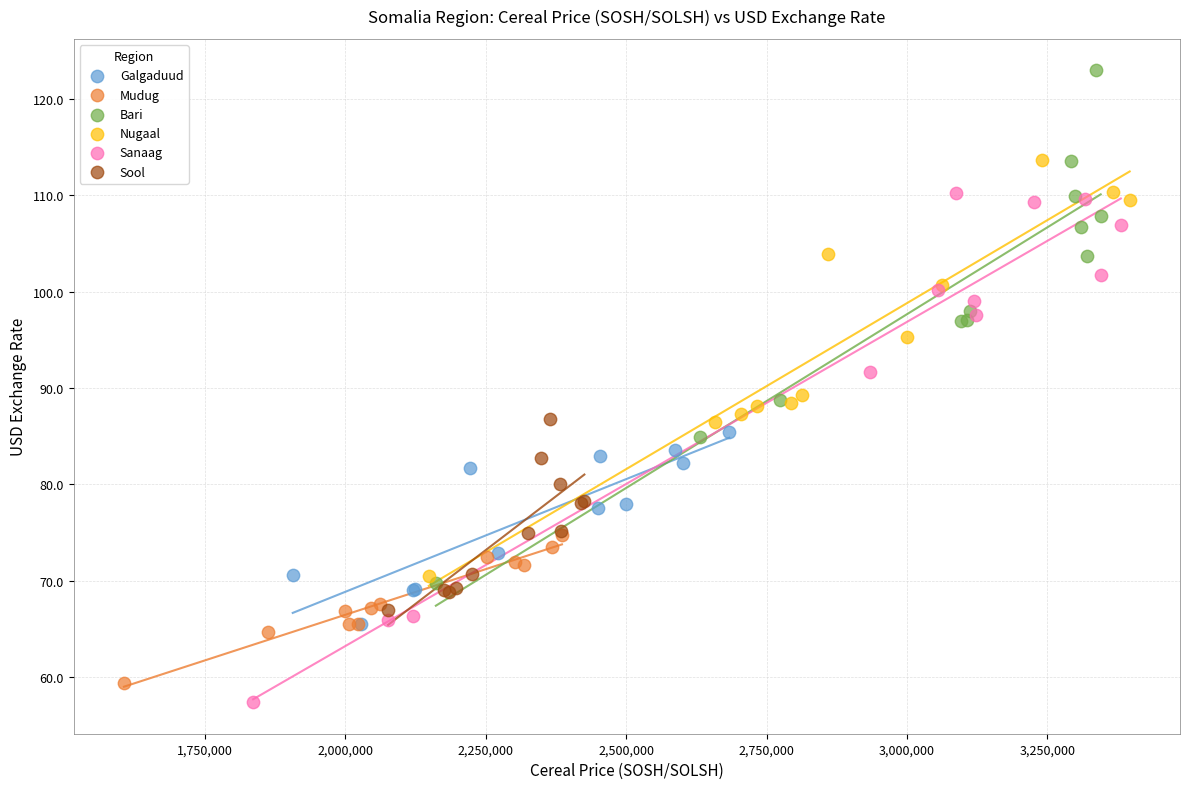

Which series reaches the maximum Y coordinate?

Bari